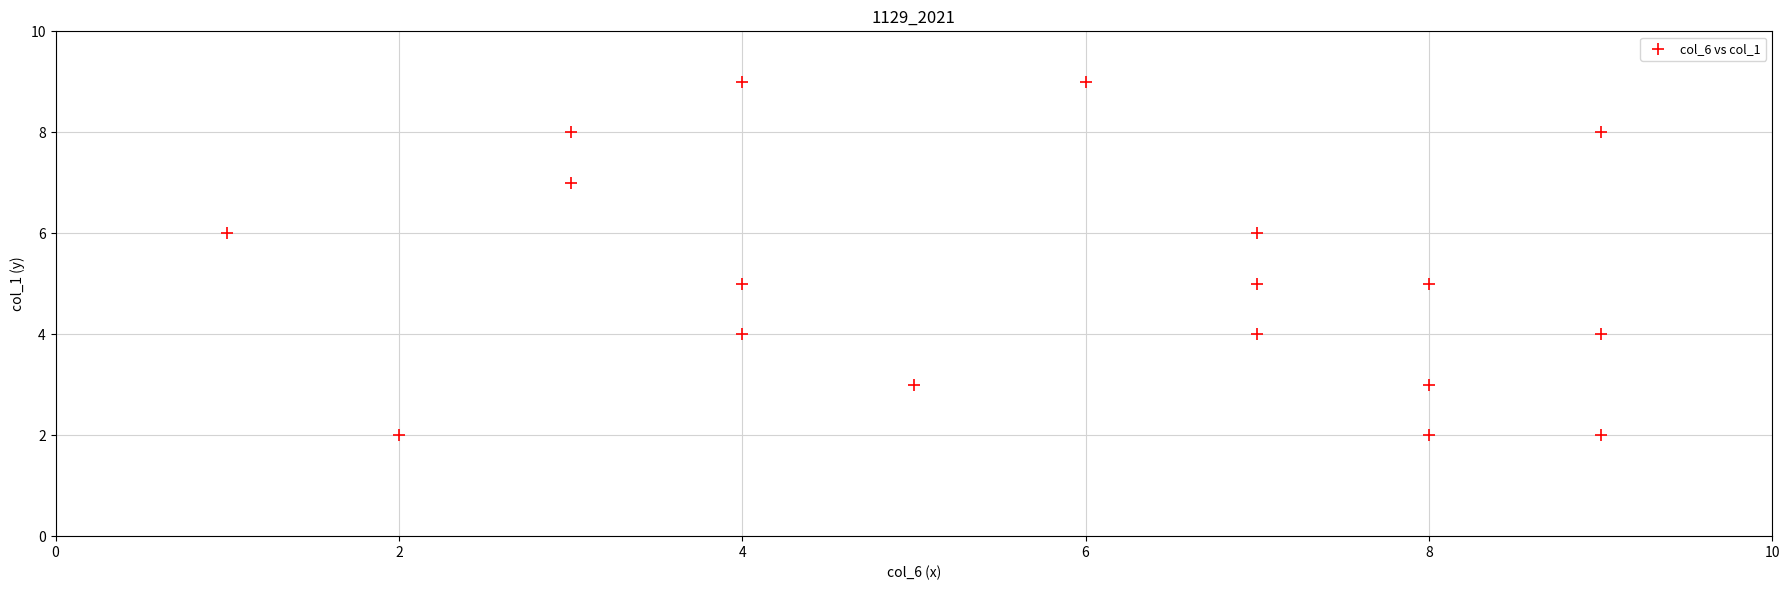

What is the range of X values (max minus min)?

8